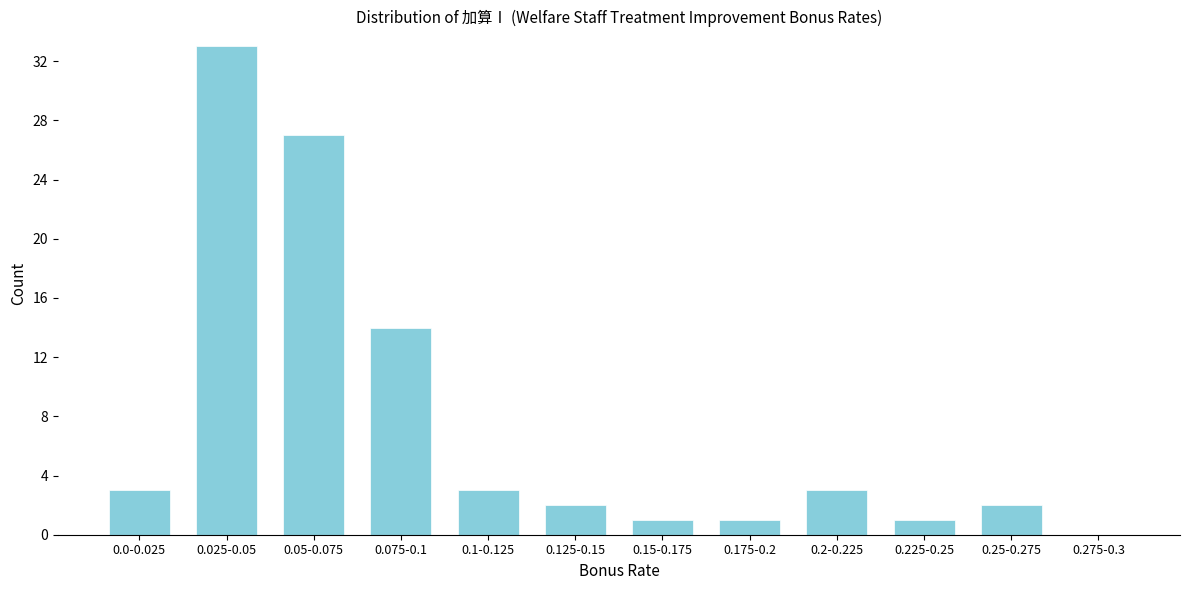

Reading left to right, list all the values displayed in this chart.

0.0-0.025=3	0.025-0.05=33	0.05-0.075=27	0.075-0.1=14	0.1-0.125=3	0.125-0.15=2	0.15-0.175=1	0.175-0.2=1	0.2-0.225=3	0.225-0.25=1	0.25-0.275=2	0.275-0.3=0